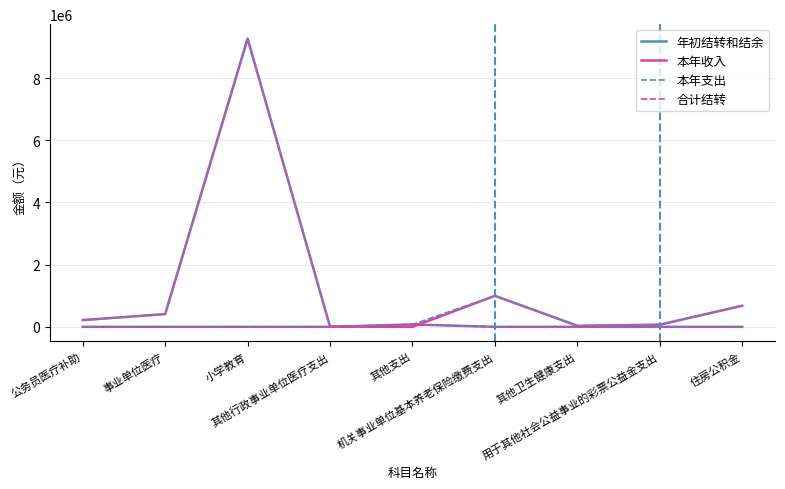

The 本年收入 series shows 6238.4 at 其他行政事业单位医疗支出. True or false?

True